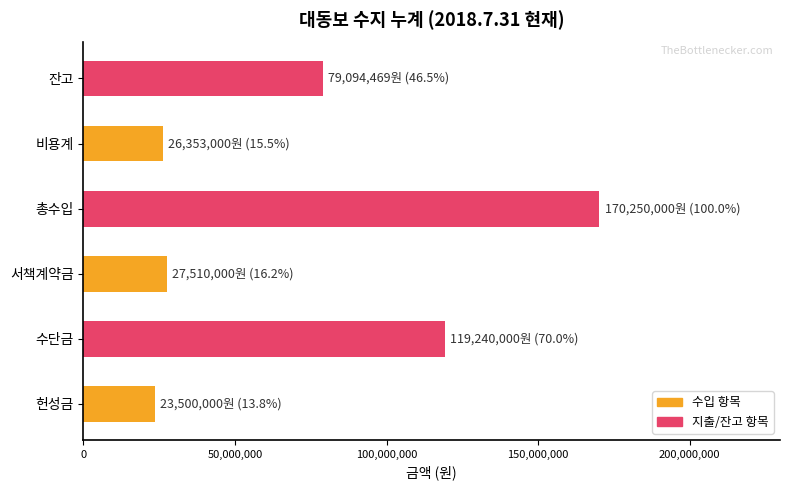

What is the difference between the maximum and minimum values?

146750000